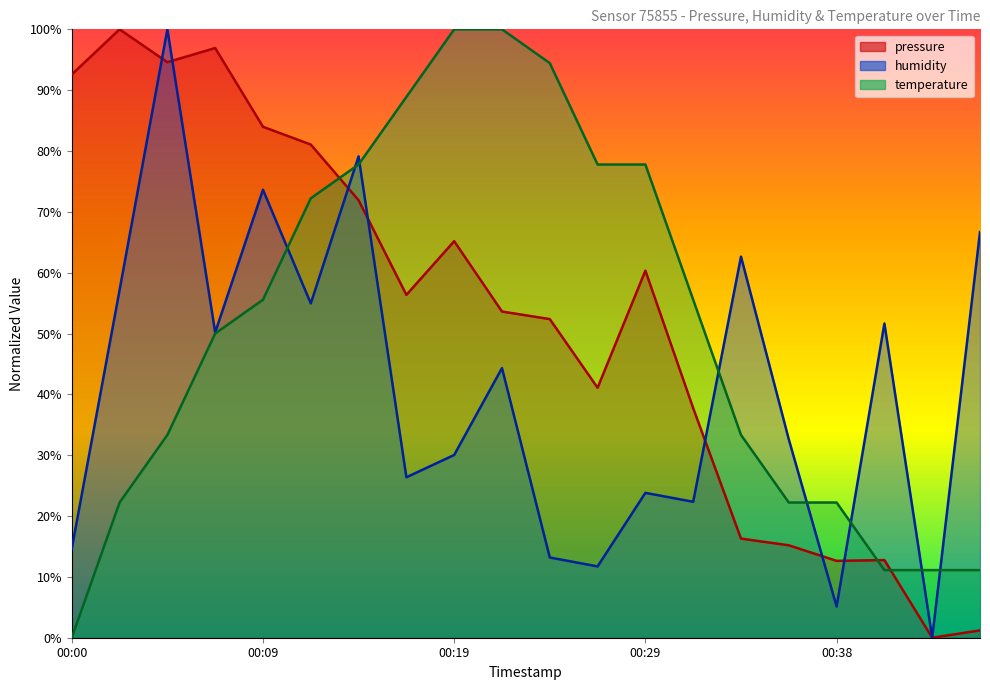

Rank the series by their maximum value, from lowest to highest.

pressure, humidity, temperature